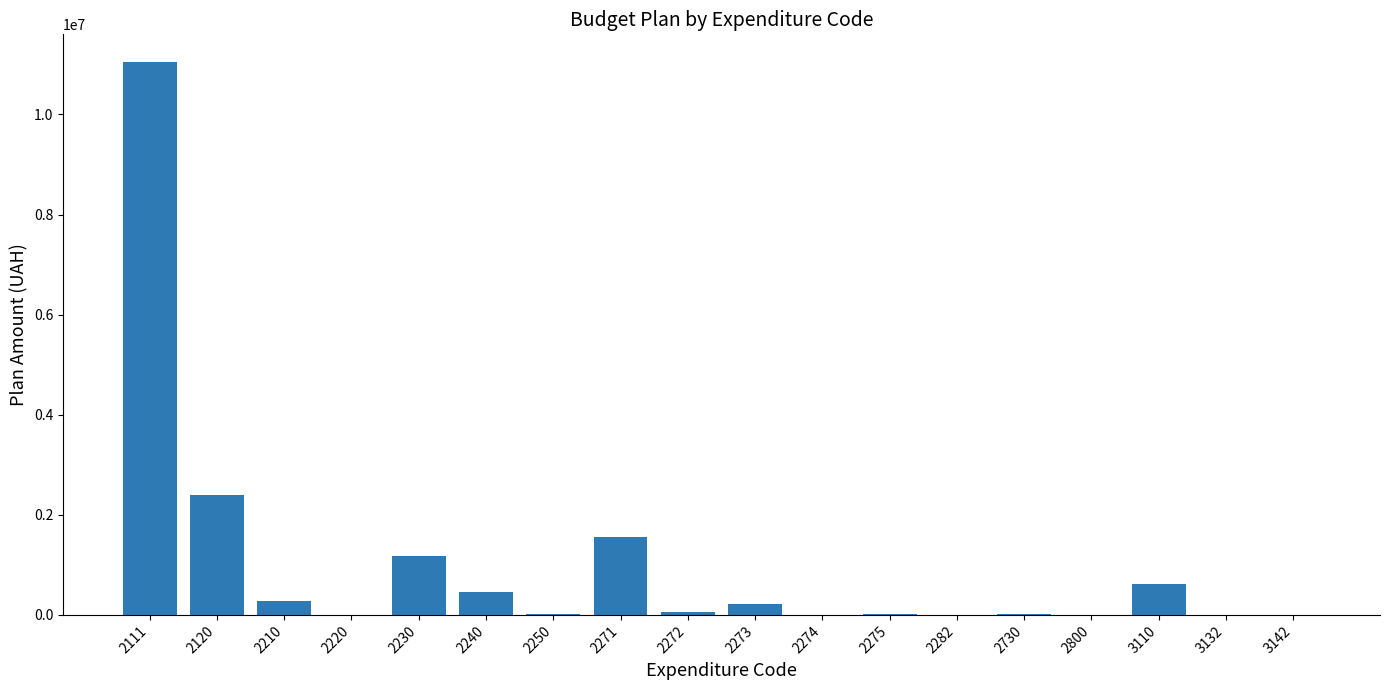

The value at 3132 is 6075646.0. True or false?

False